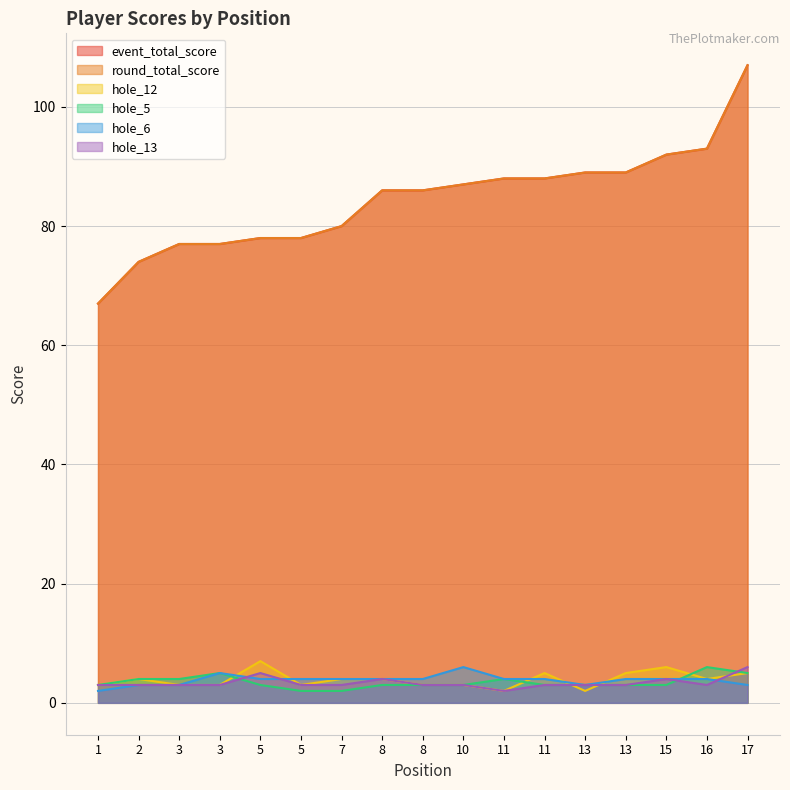

Count the number of categories in the chart.

17